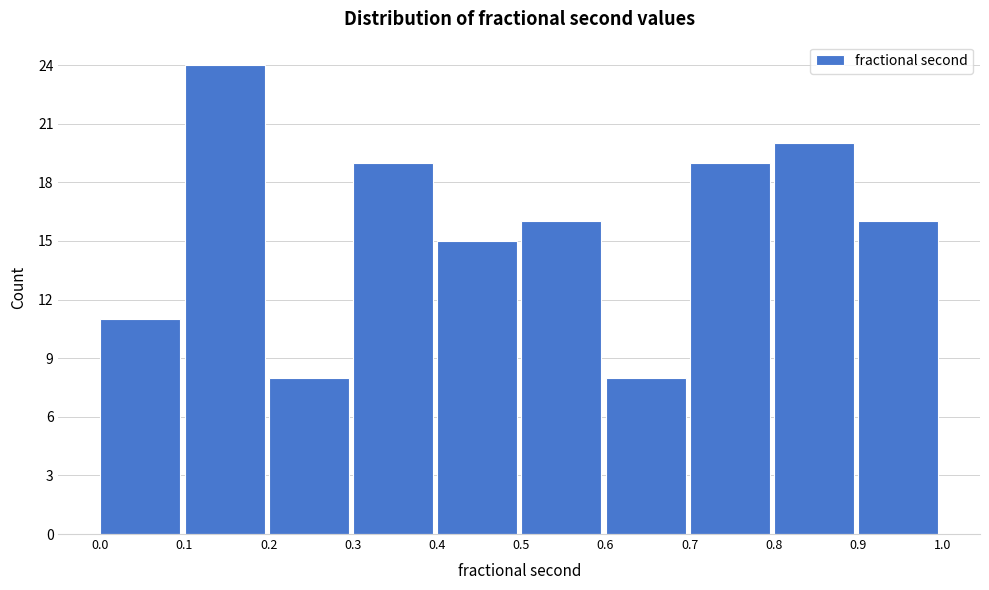

Reading left to right, transcribe this chart: for each bar, give the range it covers on the x-axis and its height. The values are not printed on the chart, so give them approximately, as read against the axis.

0.0 to 0.1: 11
0.1 to 0.2: 24
0.2 to 0.3: 8
0.3 to 0.4: 19
0.4 to 0.5: 15
0.5 to 0.6: 16
0.6 to 0.7: 8
0.7 to 0.8: 19
0.8 to 0.9: 20
0.9 to 1.0: 16